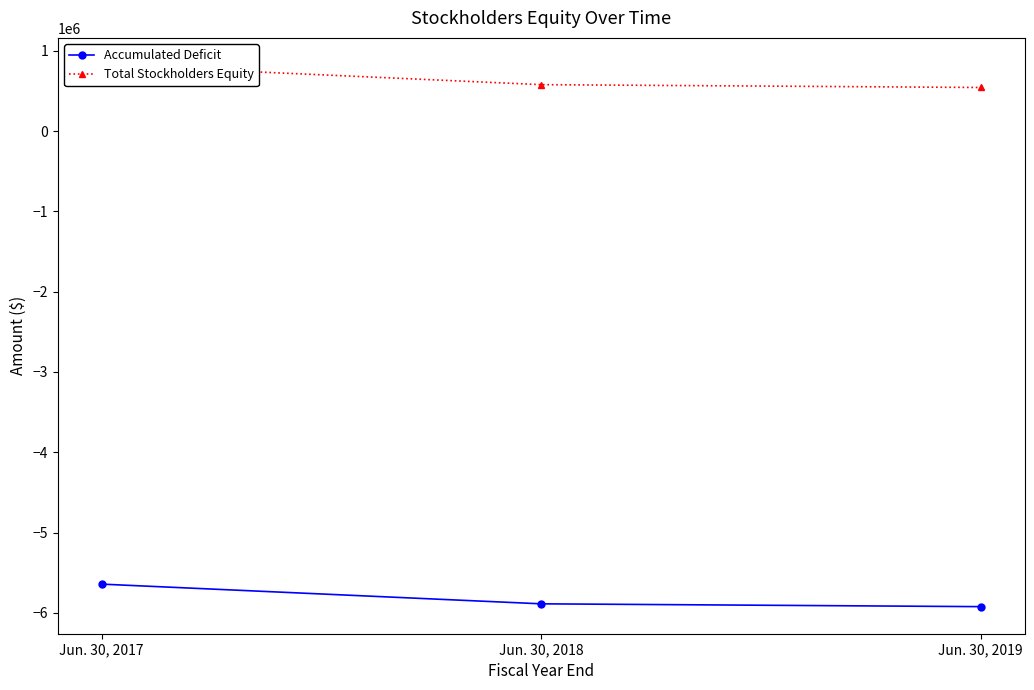

What is the sum of all Accumulated Deficit values?

-17453785